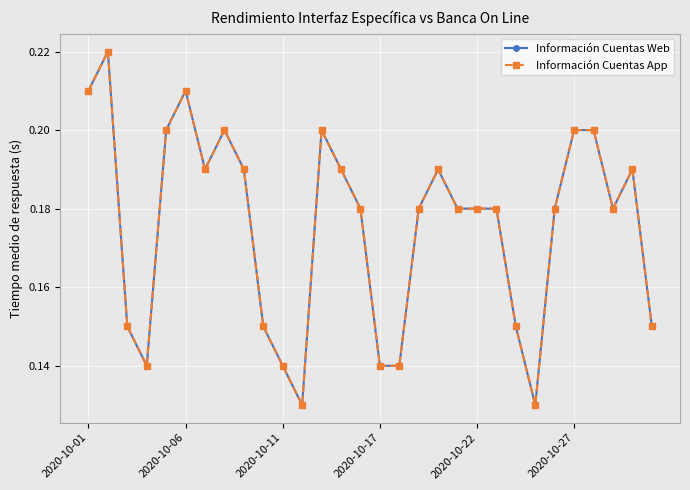

Is this an area chart (filled region under the line)?

No